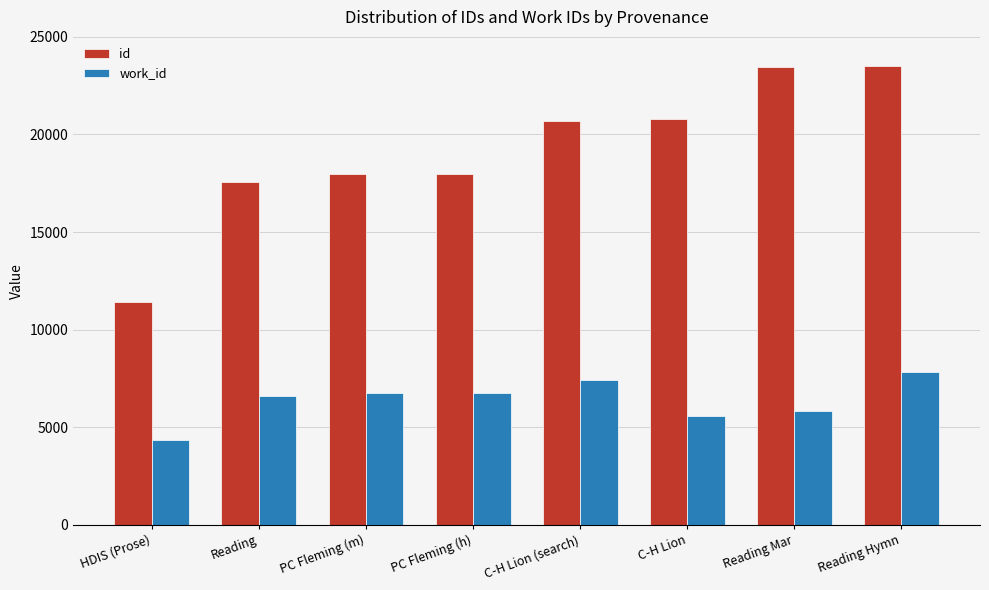

What is the highest value of the work_id series?

7830